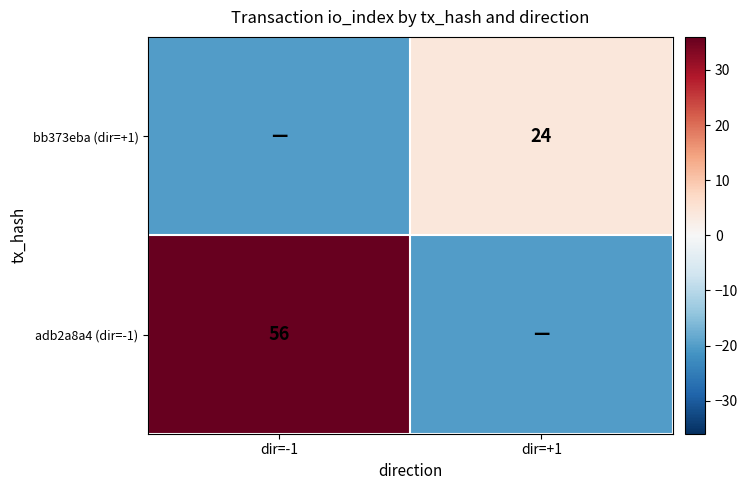

The value of bb373eba (dir=+1) at dir=+1 is 33. True or false?

False